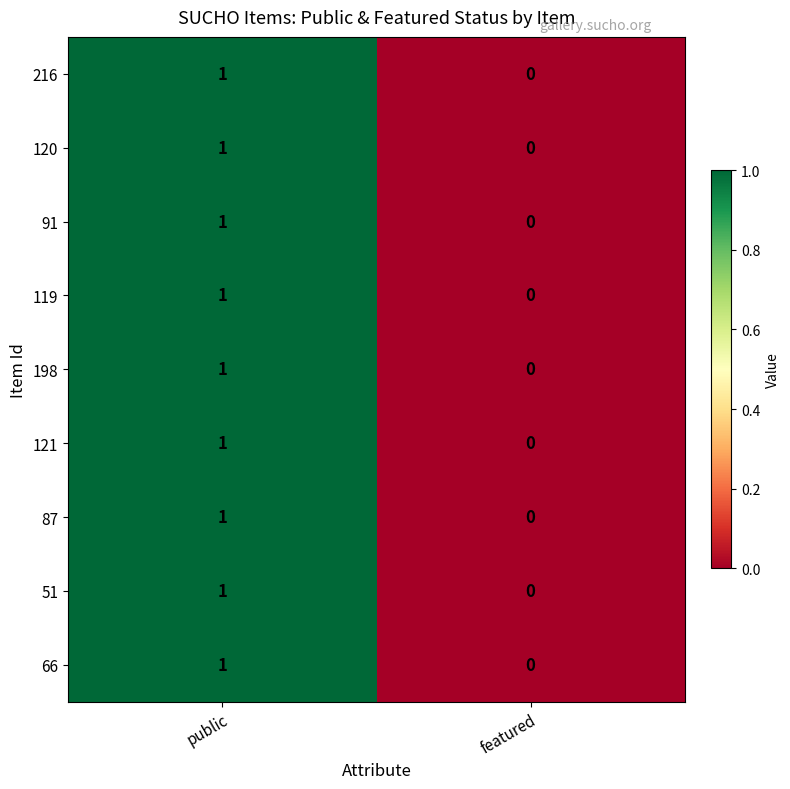

Reading left to right, what are all the values shown in this chart?

216: 1	0
120: 1	0
91: 1	0
119: 1	0
198: 1	0
121: 1	0
87: 1	0
51: 1	0
66: 1	0